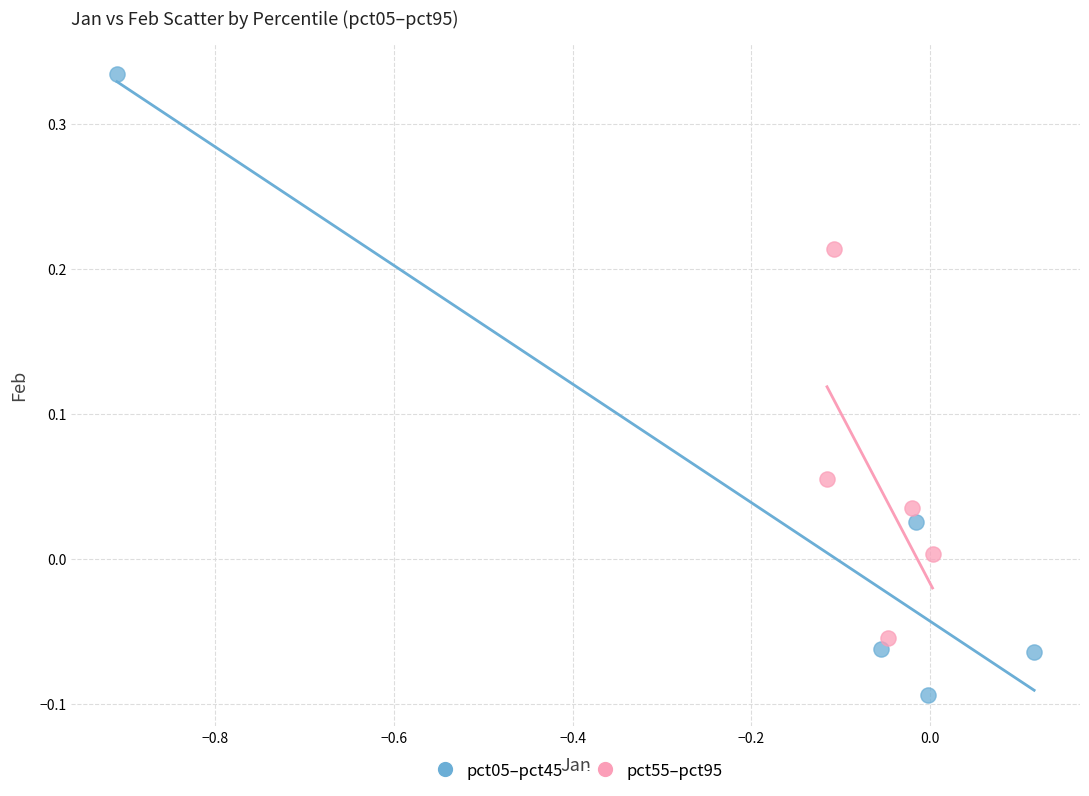

Which series reaches the minimum Y coordinate?

pct05–pct45